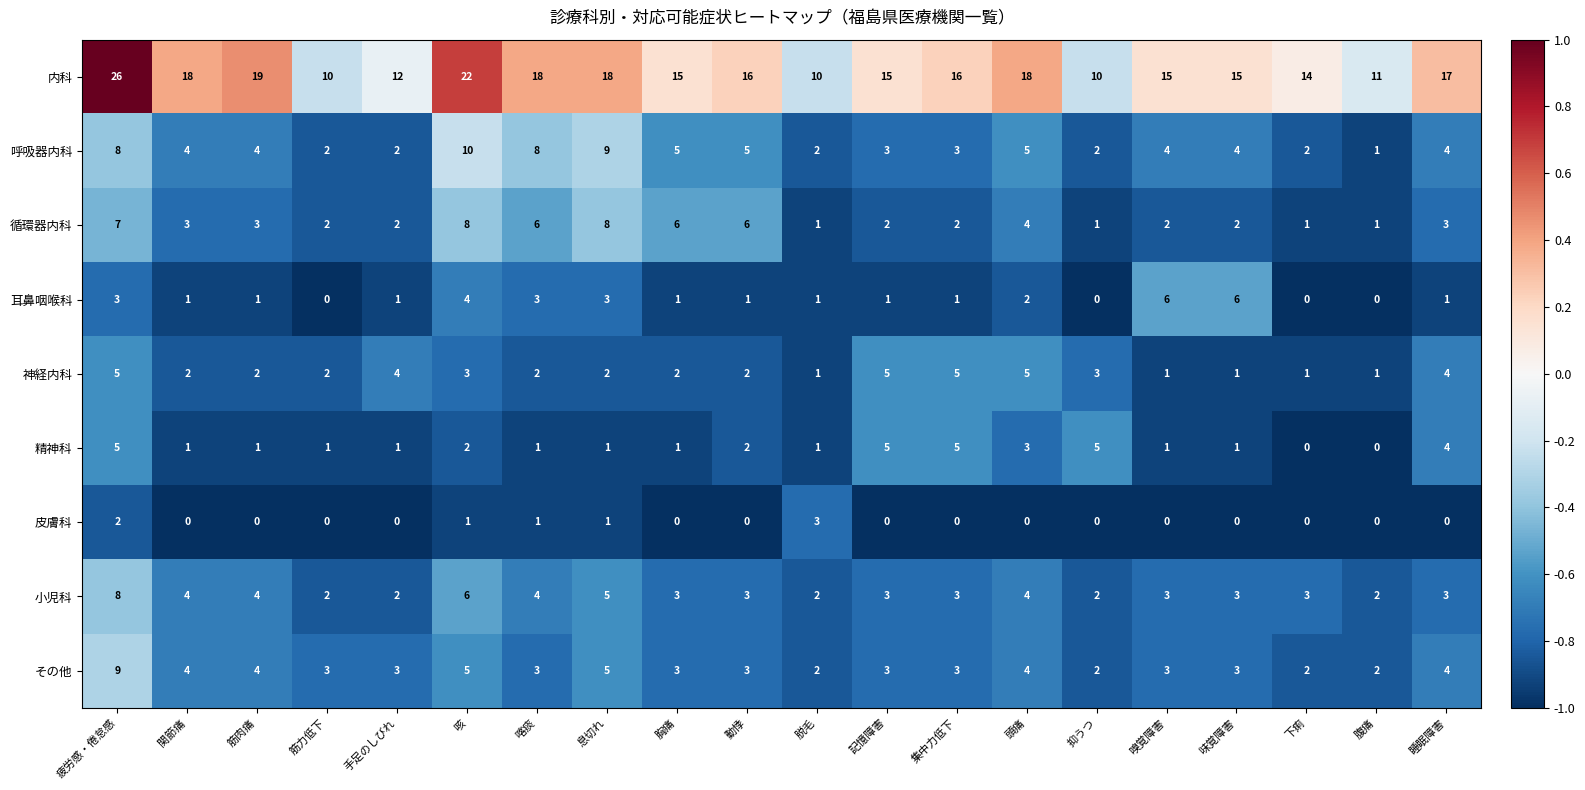

Which series changed the most between 動悸 and 集中力低下?

循環器内科